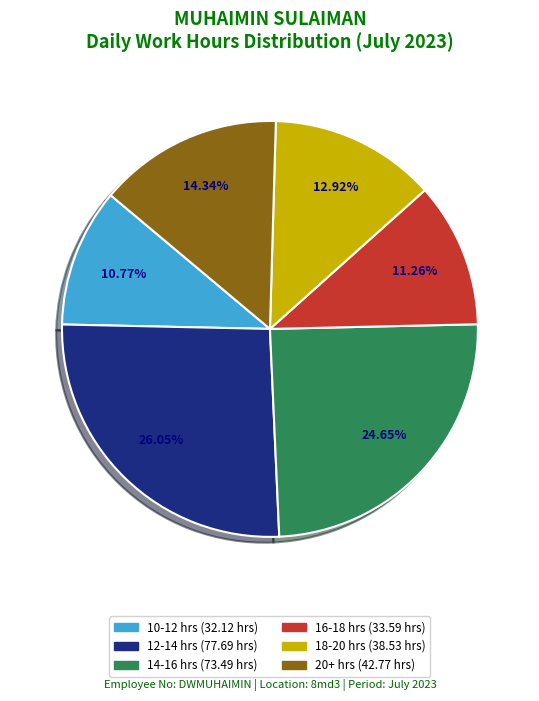

Count the number of slices in the pie.

6